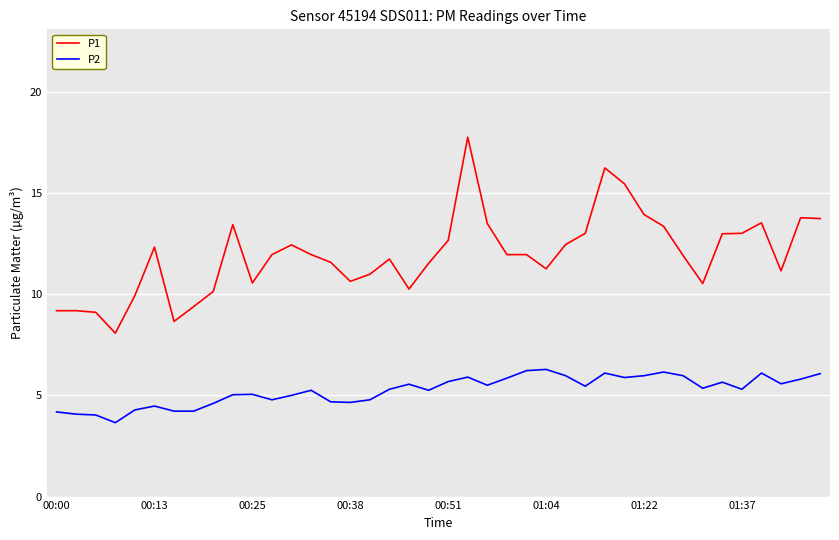

At how many categories does at least one series exceed 5?

40